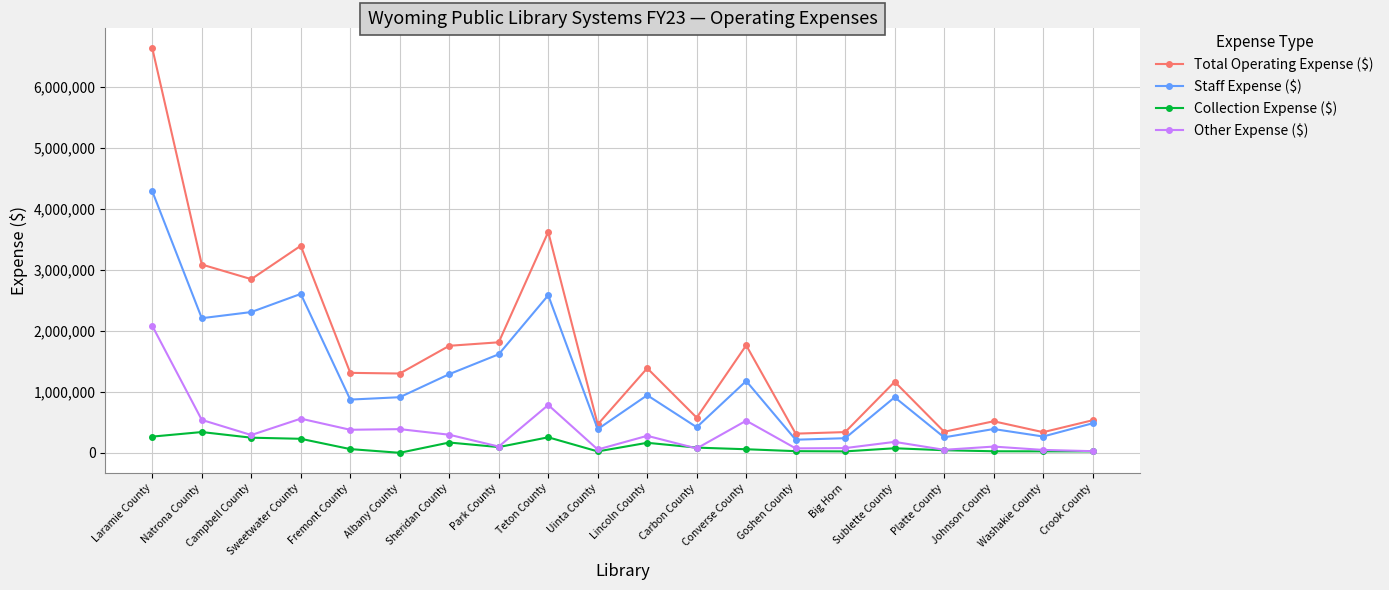

What position from the right is Sublette County?

5